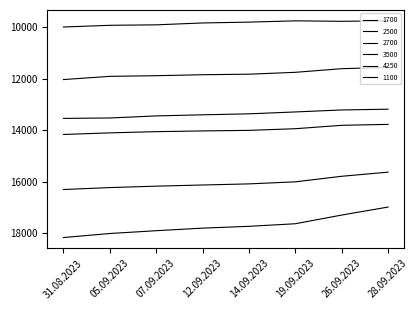

What is the total value across all series at 31.08.2023?

84197